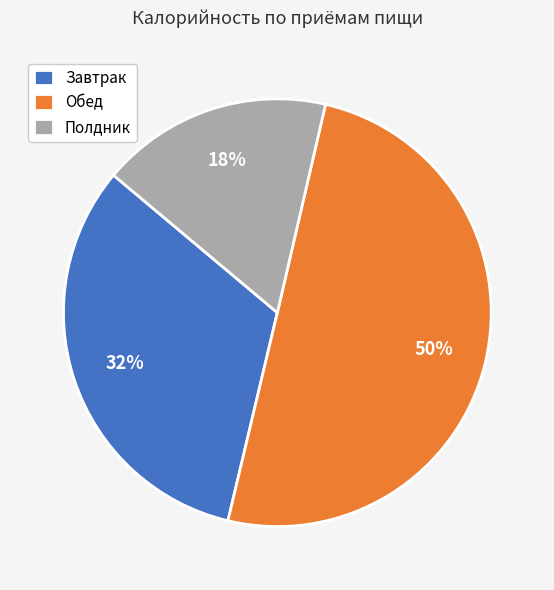

Does Завтрак represent more than half of the total?

No